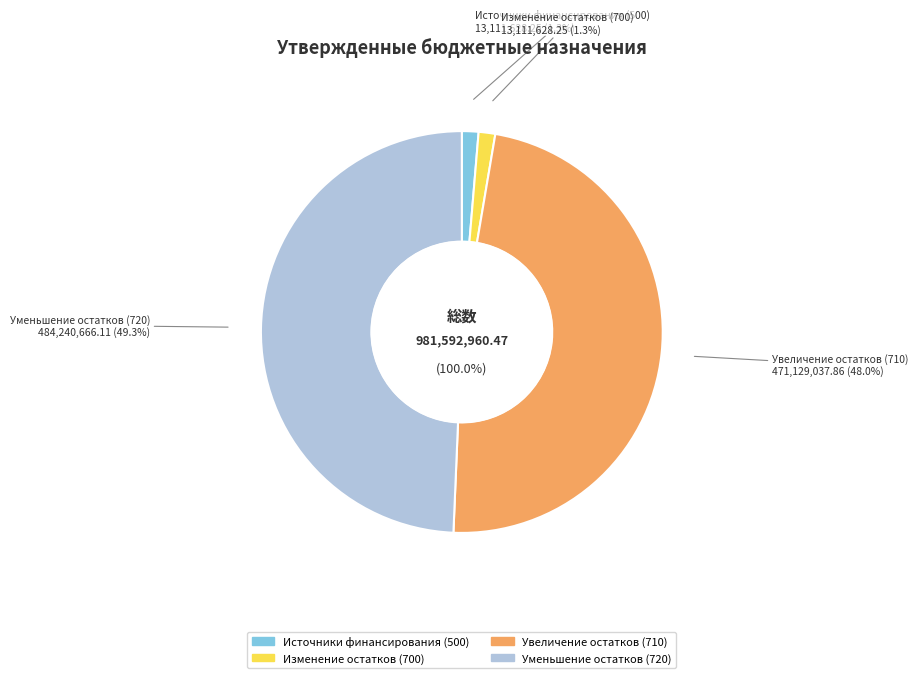

Is the sum of 500 and 720 greater than half?

Yes